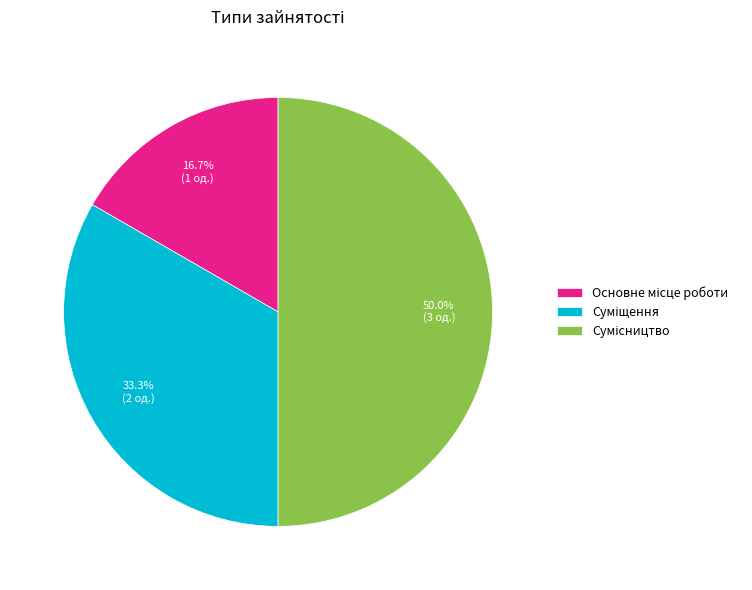

Which category has the biggest portion of the pie?

Сумісництво